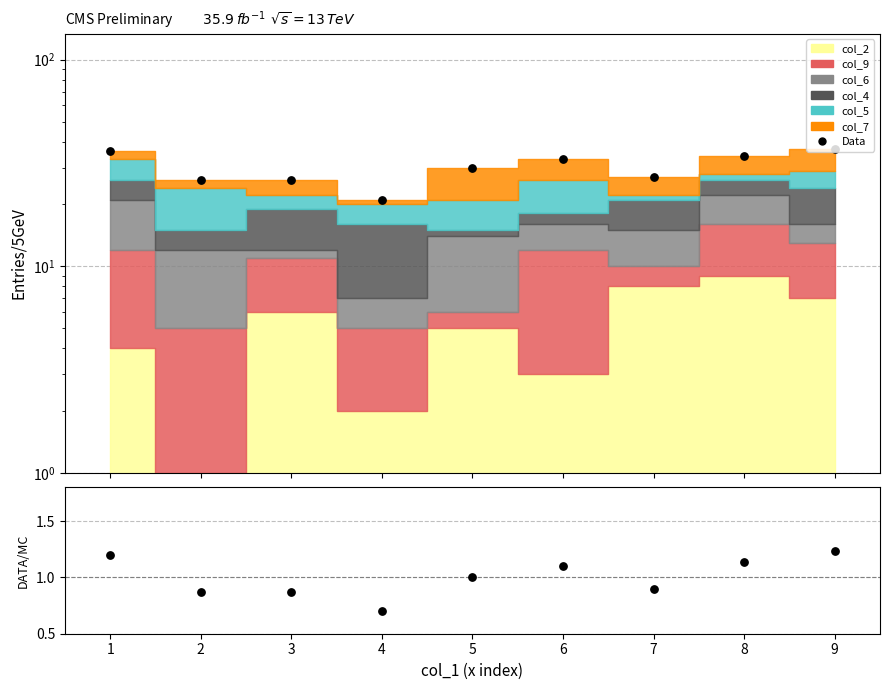

At how many categories does at least one series exceed 1?

9